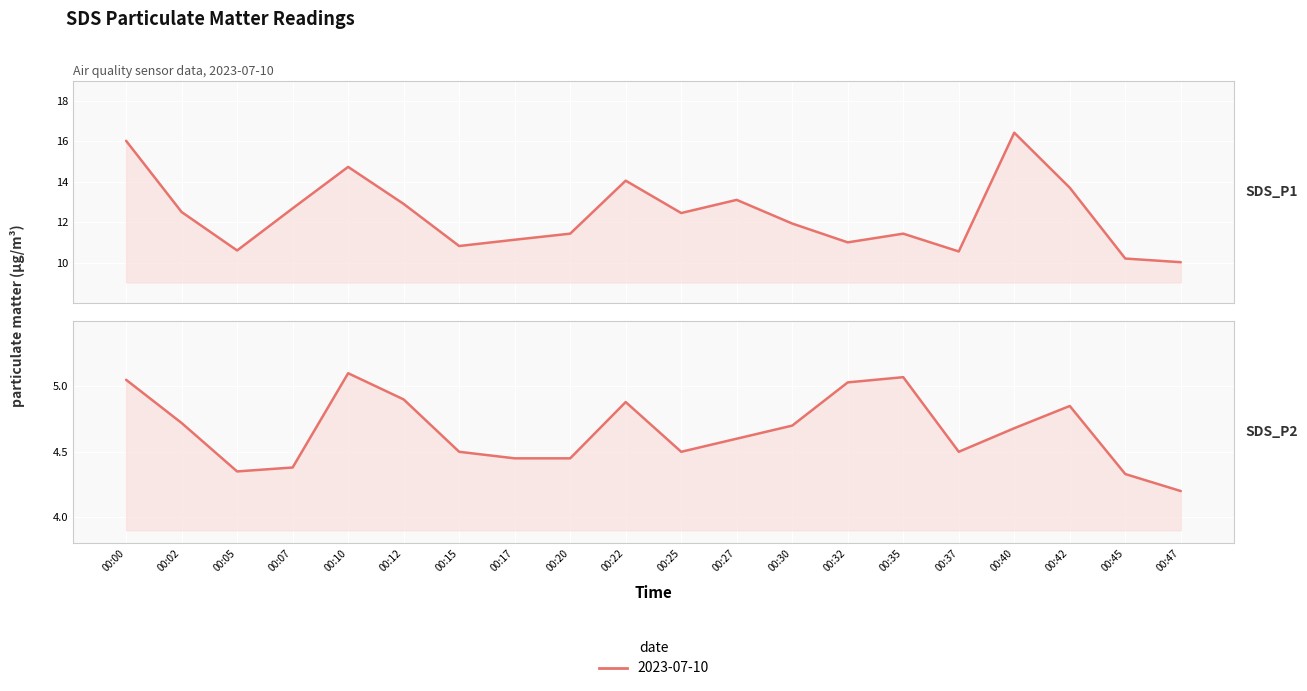

The SDS_P1 series shows 11.9 at 00:30. True or false?

True